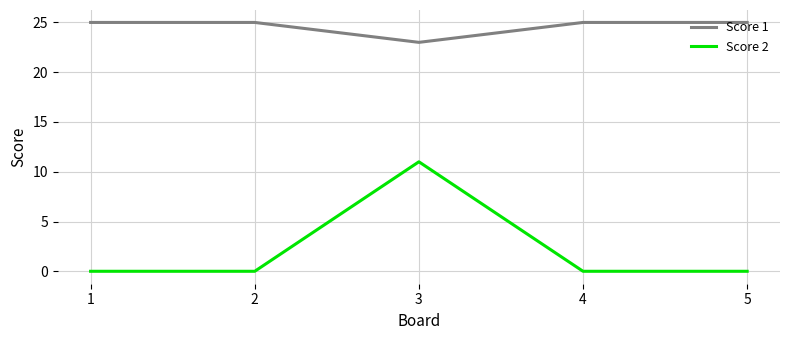

What are all the series names shown in the legend?

Score 1, Score 2